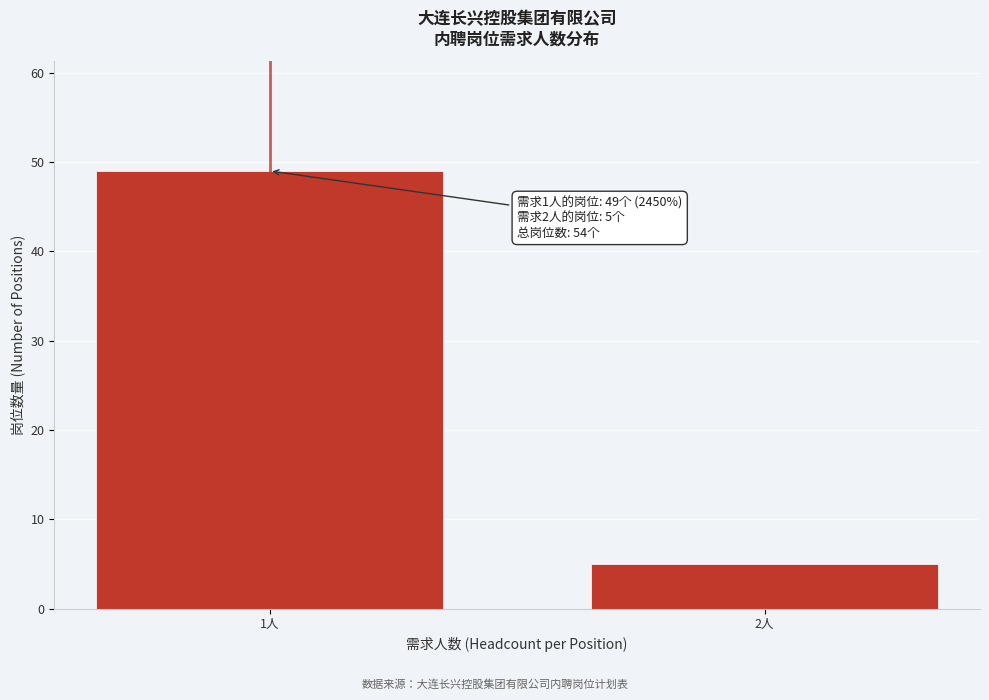

Reading right to left, transcribe all the data shown in this chart.

2人=5	1人=49